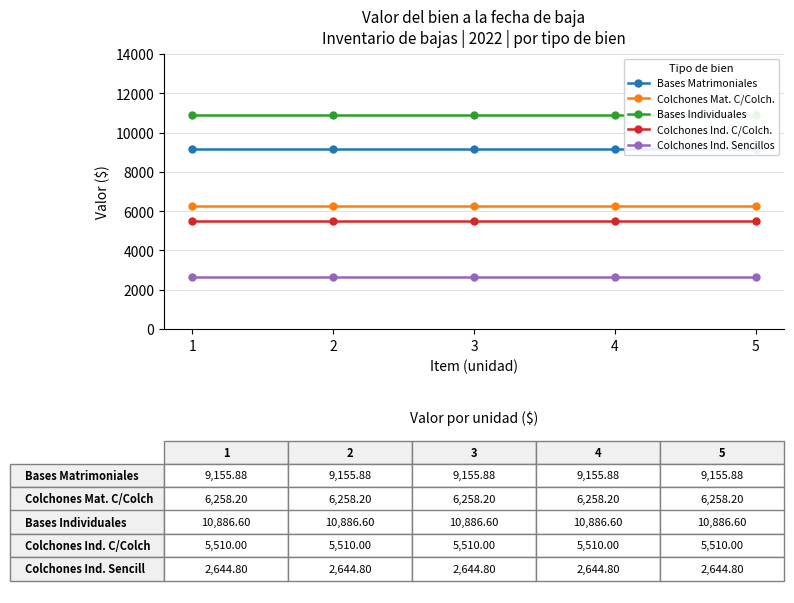

What is the value of the Bases Matrimoniales point at the 1st from the left?

9155.9